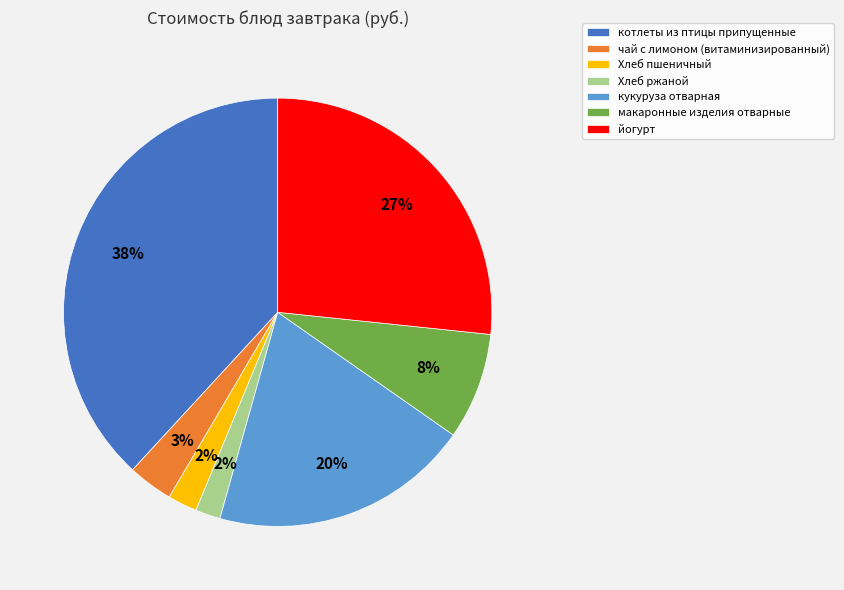

Count the number of slices in the pie.

7